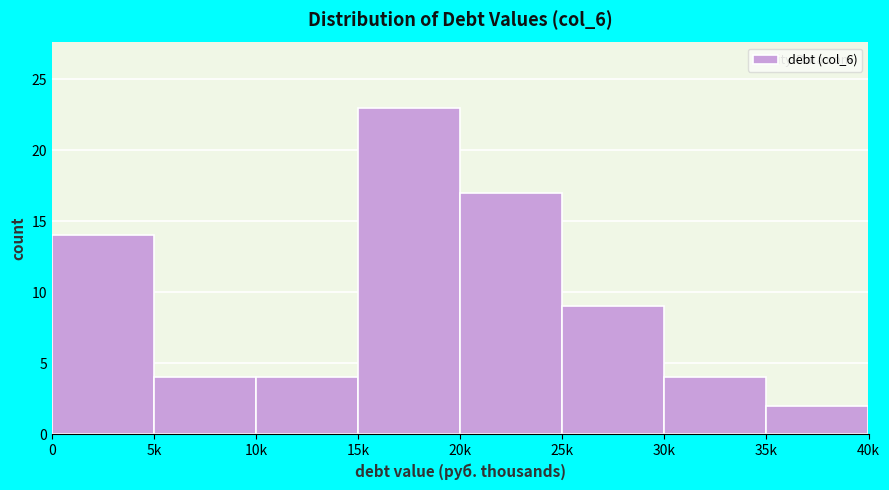

Reading left to right, extract all data points from this chart.

14	4	4	23	17	9	4	2